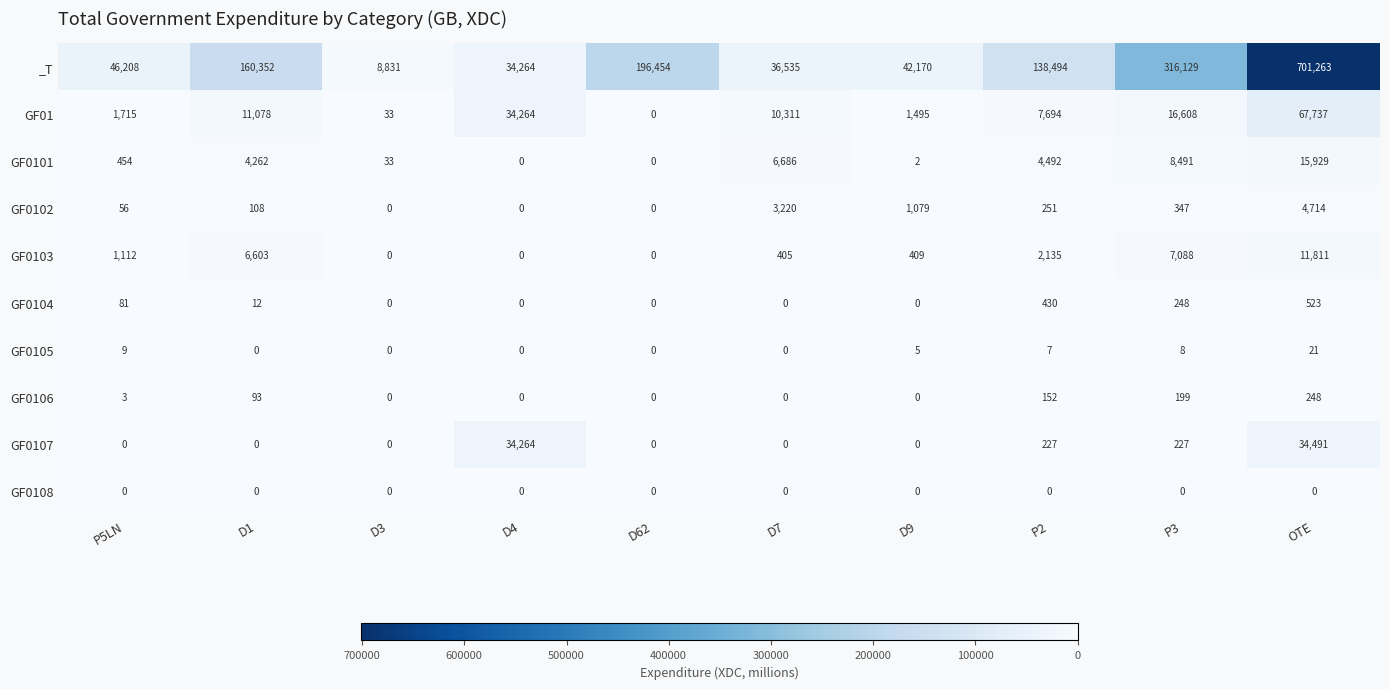

True or false: GF0104 has a value of 12 at D1.

True